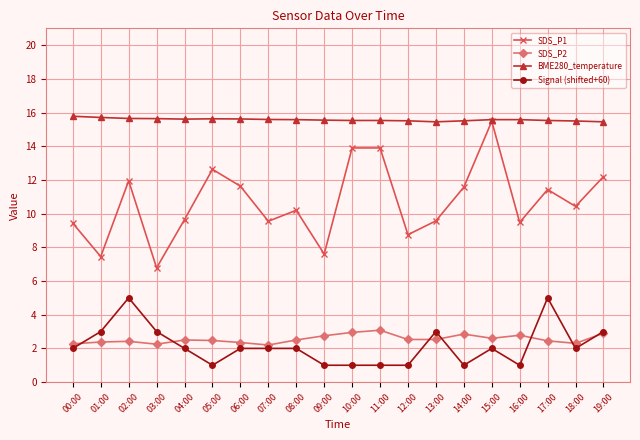

True or false: SDS_P2 and BME280_temperature intersect in this chart.

False